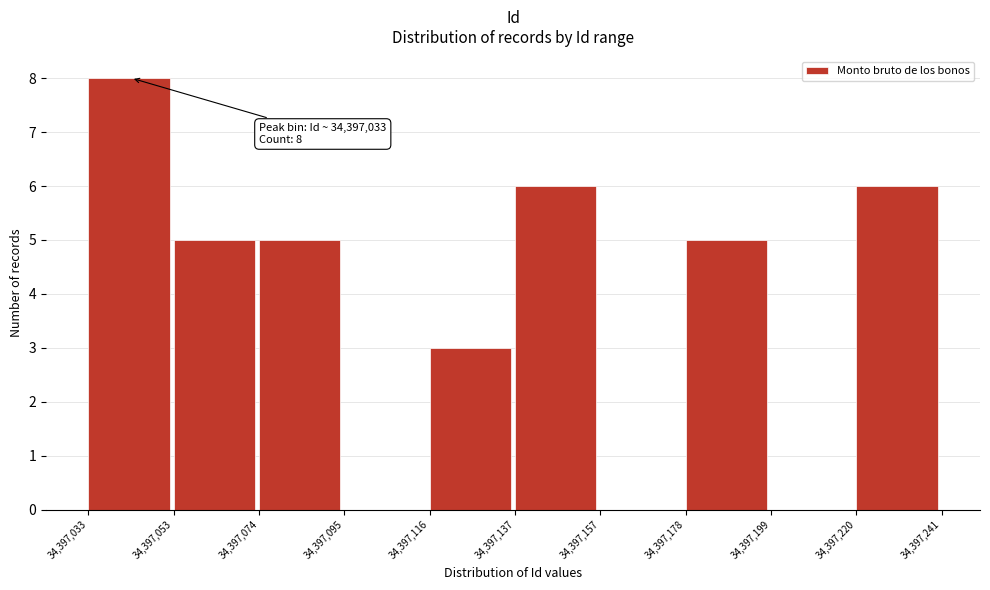

Over which range of the x-axis is the bar tallest?

34,397,033 to 34,397,053